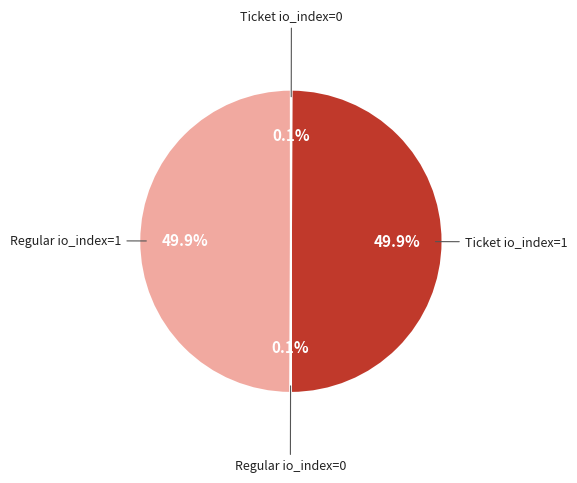

Is there a majority slice in this chart?

No